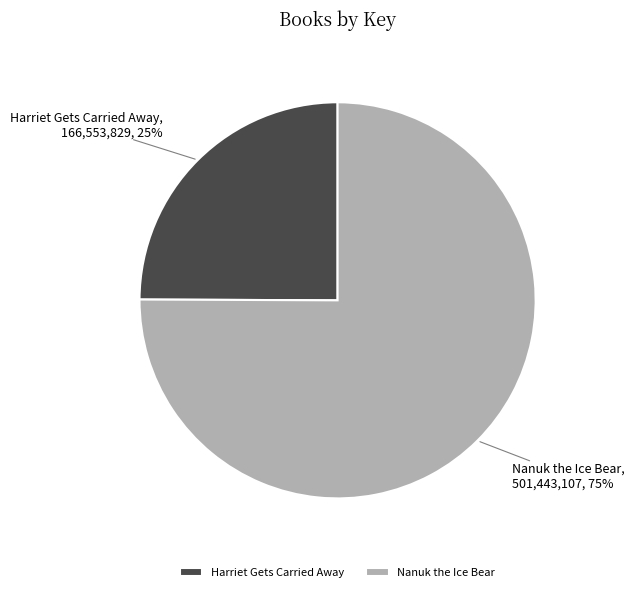

To the nearest percent, what is the difference between the largest and smallest slice percentages?

50%